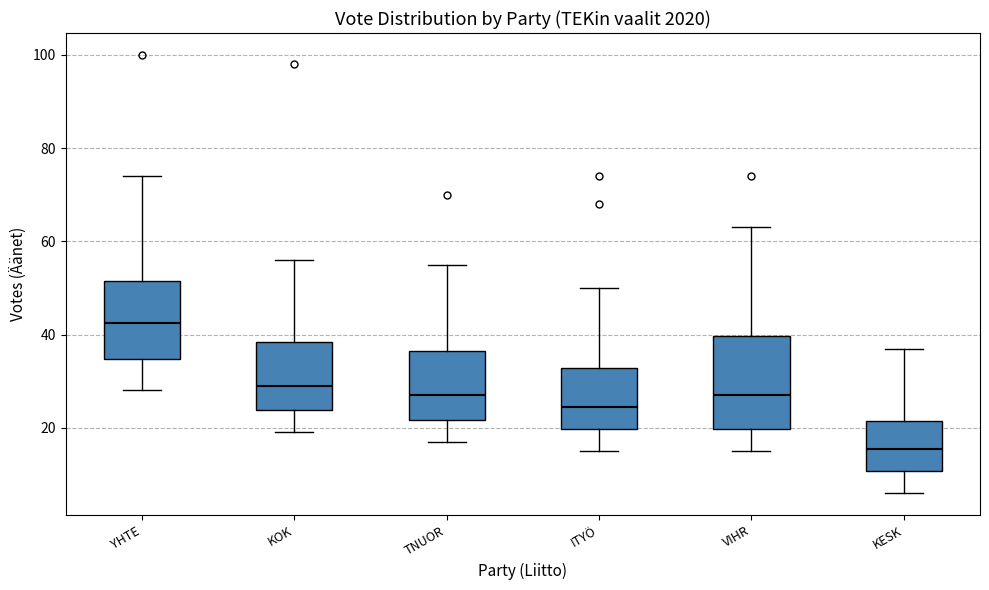

Reading left to right, read every box against the y-axis: the position of its median line, the range the box covers, and the ends of its whiskers. The values are not printed on the chart, so give them approximately, as read against the axis.

YHTE: median 42, box 34 to 52, whiskers 28 to 74
KOK: median 30, box 24 to 38, whiskers 20 to 56
TNUOR: median 28, box 22 to 36, whiskers 18 to 56
ITYÖ: median 24, box 20 to 32, whiskers 16 to 50
VIHR: median 28, box 20 to 40, whiskers 16 to 64
KESK: median 16, box 10 to 22, whiskers 6 to 38